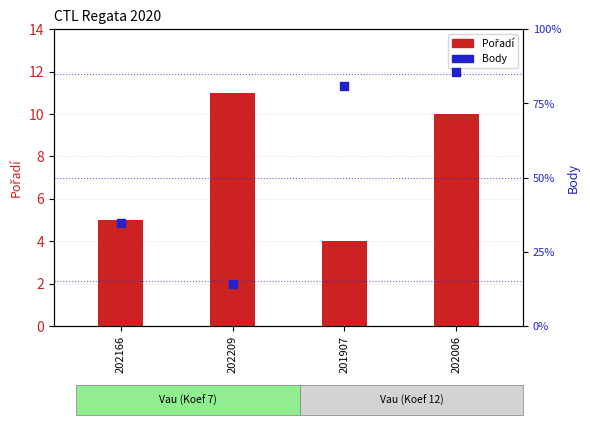

At which category is the sum across all series the highest?

202006